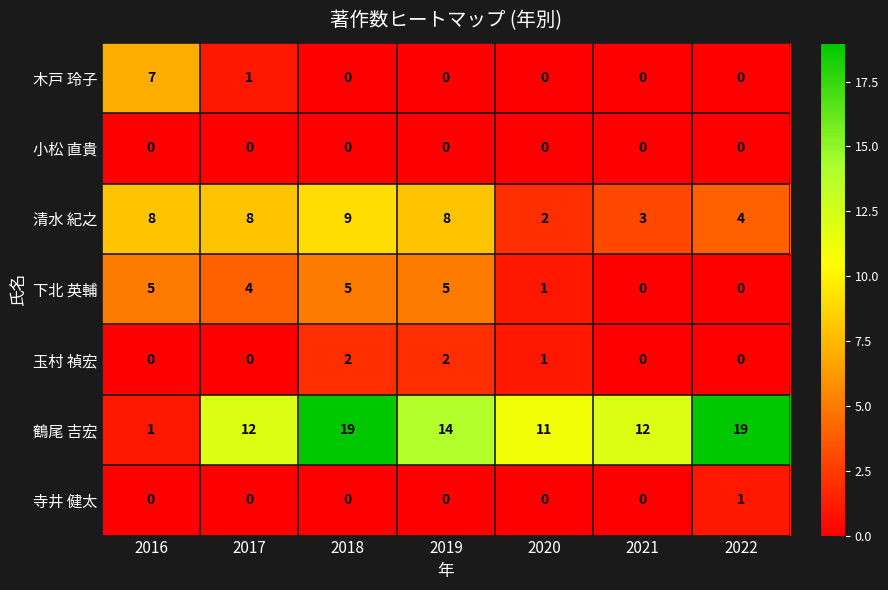

What is the spread (max minus min) of values at 2021?

12